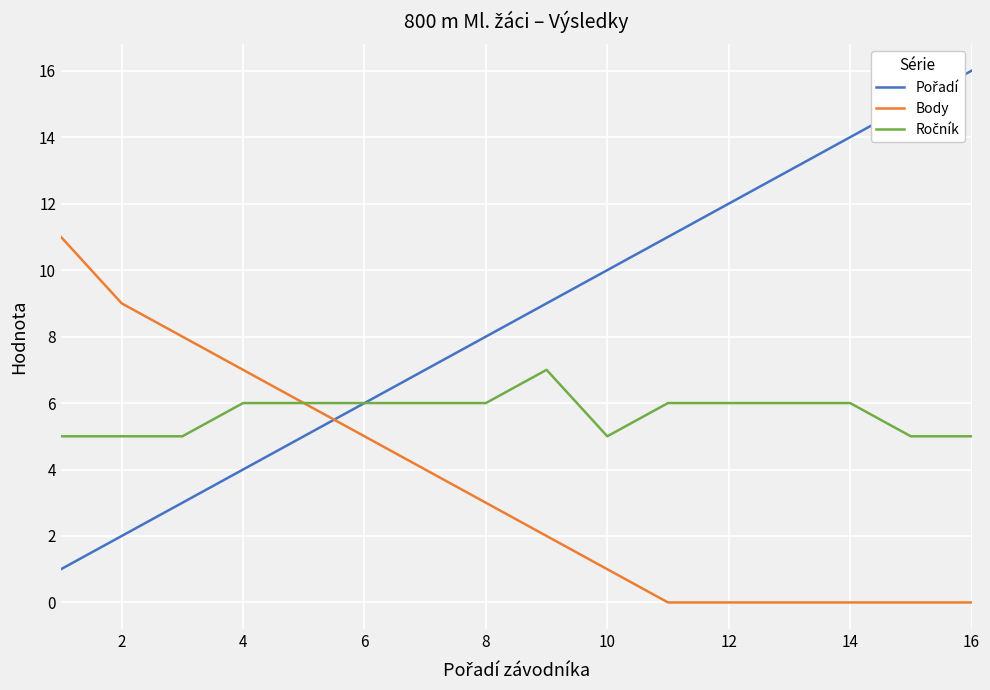

Does the chart display data point markers on the line(s)?

No